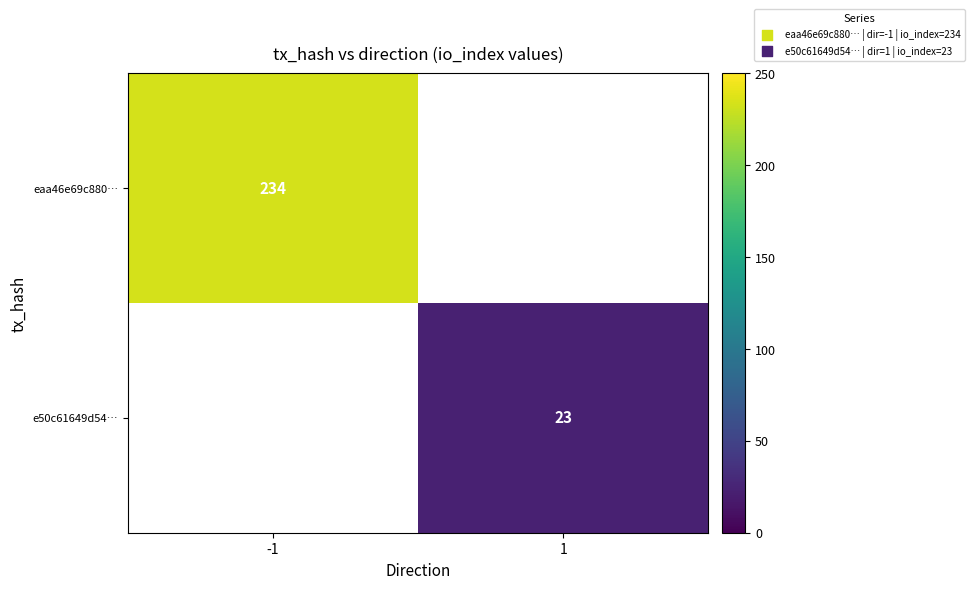

Is it true that e50c61649d54… equals 6.4 at 1?

False